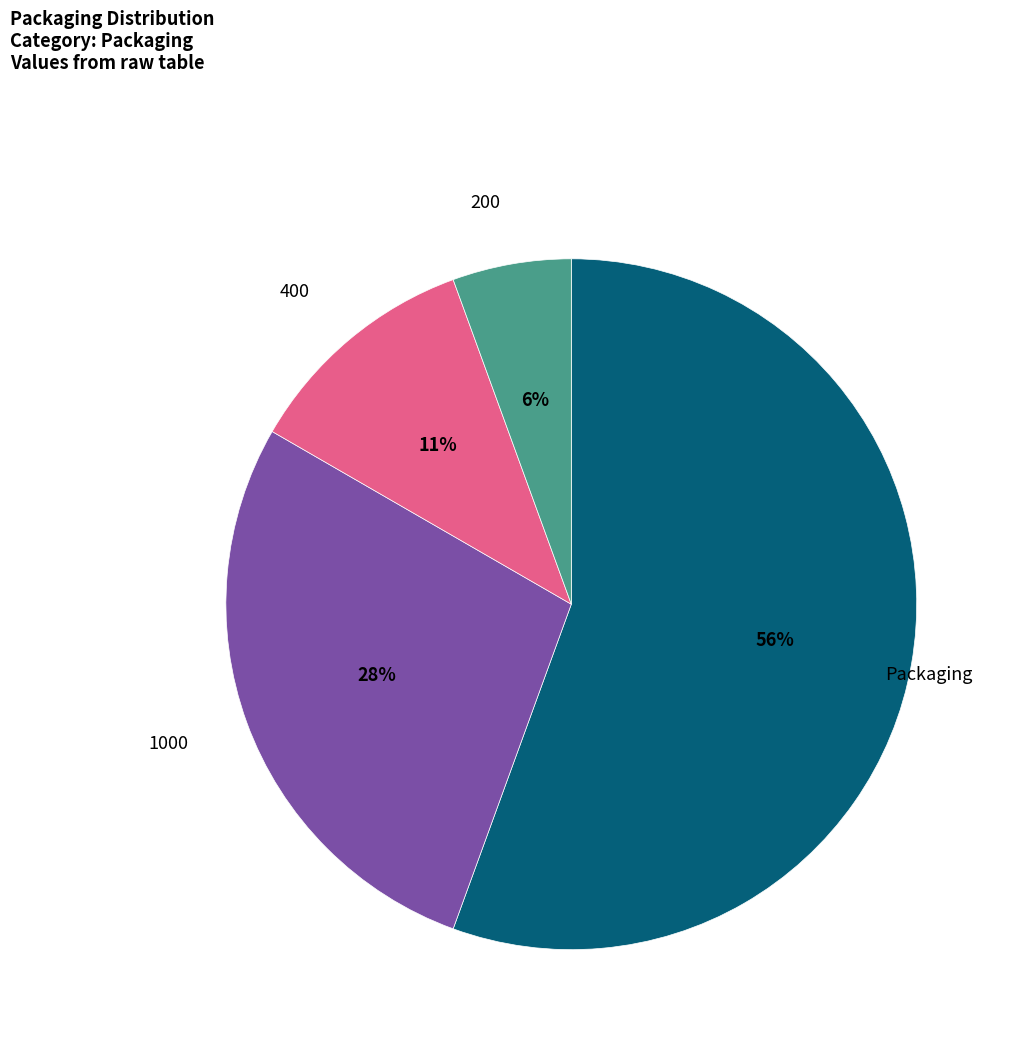

To the nearest percent, what is the difference between the largest and smallest slice percentages?

50%